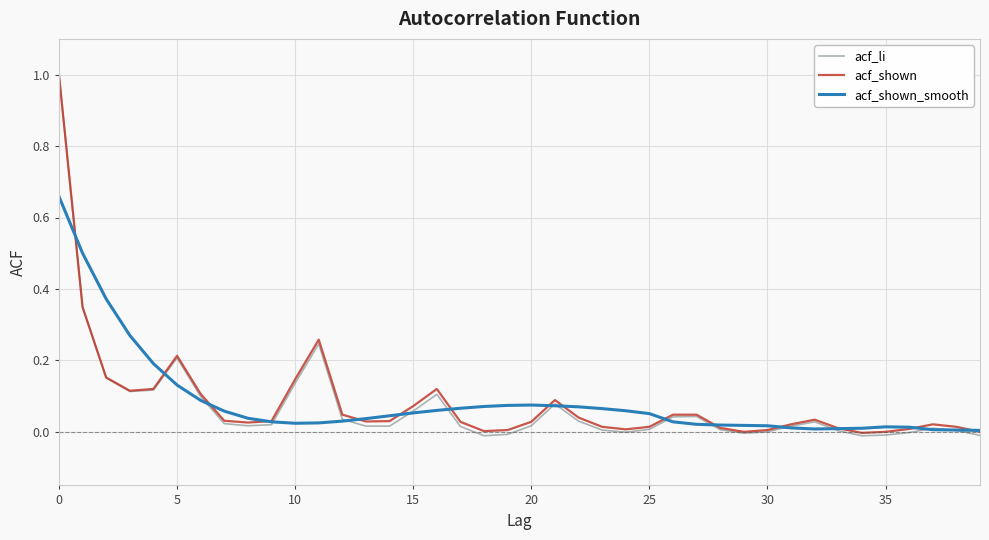

Which series has the widest spread of values?

acf_li